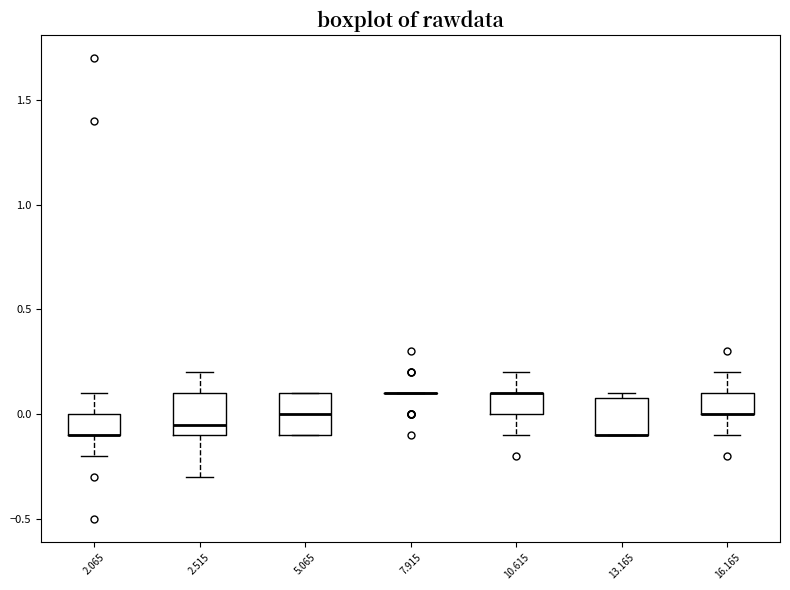

Where does the upper whisker of the box at x = 2.065 end on the y-axis? The values are not printed on the chart, so give them approximately, as read against the axis.

0.10